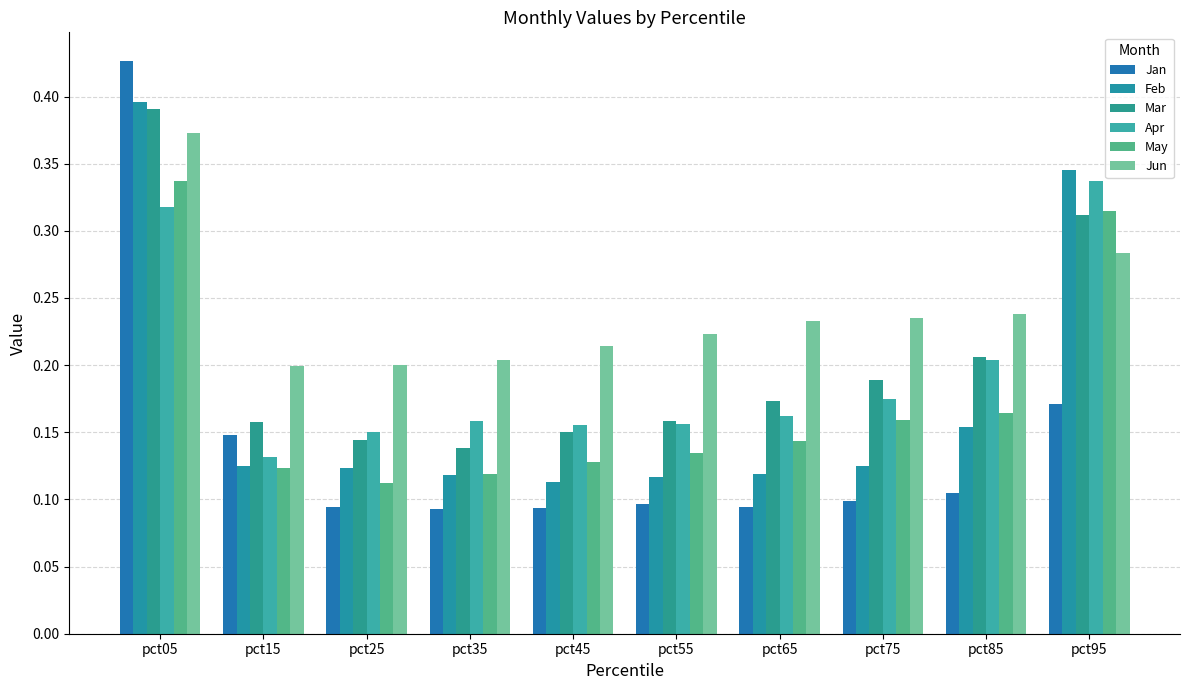

Which series has the largest range (max minus min)?

Jan